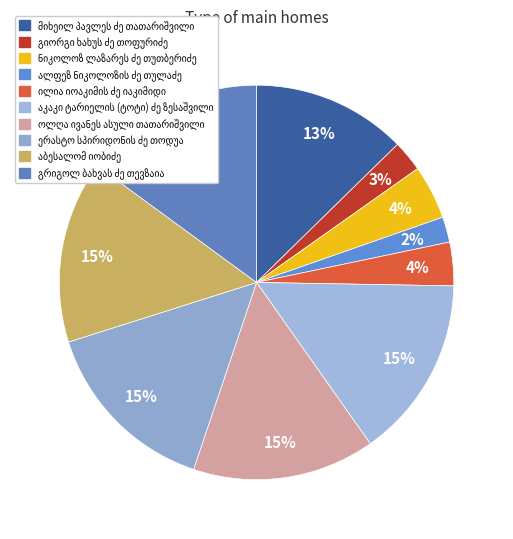

Does ერასტო სპირიდონის ძე თოდუა account for over 50% of the chart?

No